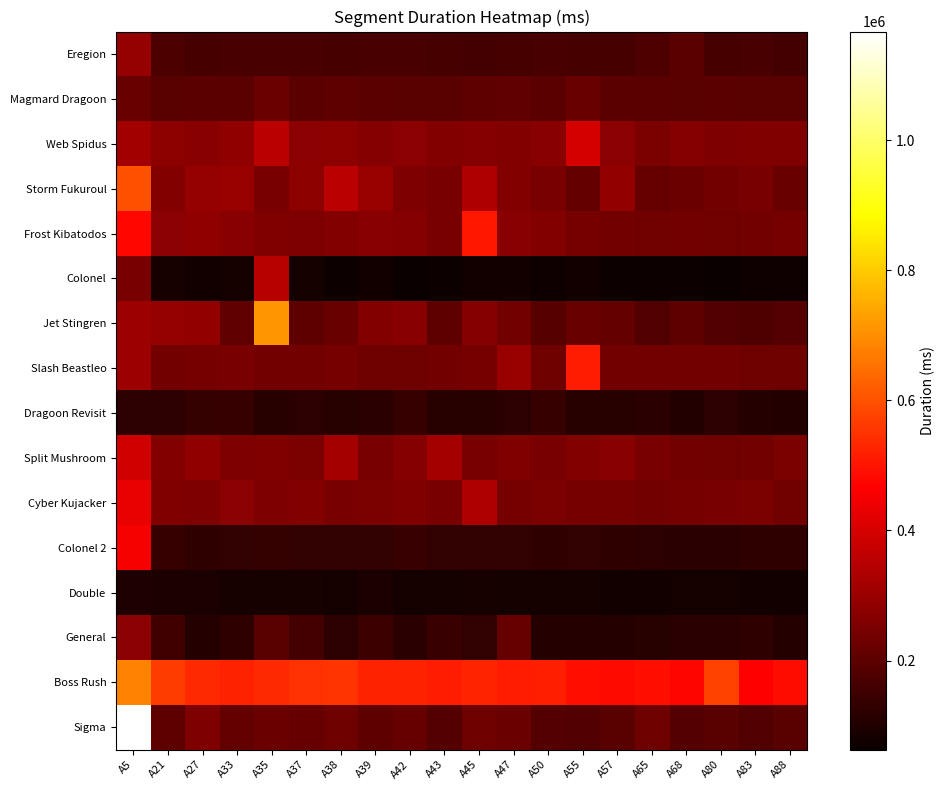

At which category is the sum across all series the highest?

A5